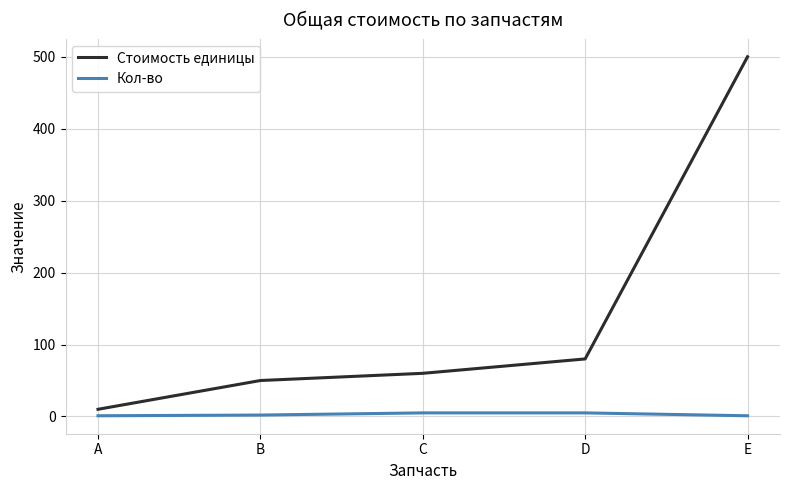

True or false: Кол-во and Стоимость единицы cross at least once.

False